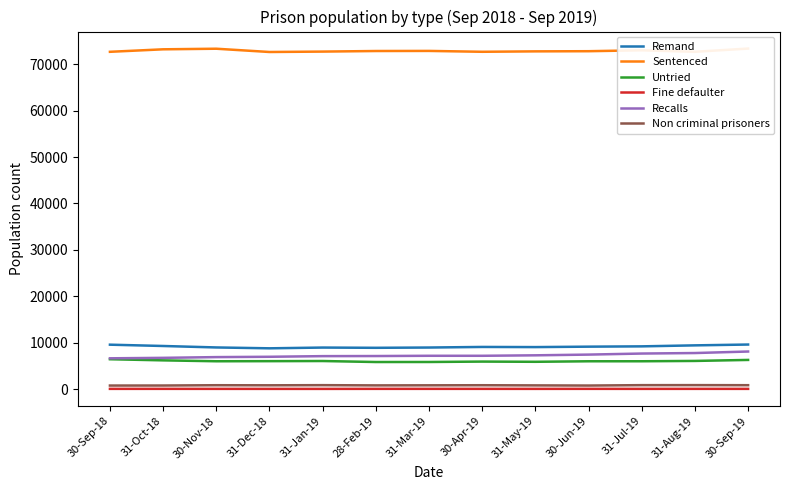

How many lines are shown in the chart?

6